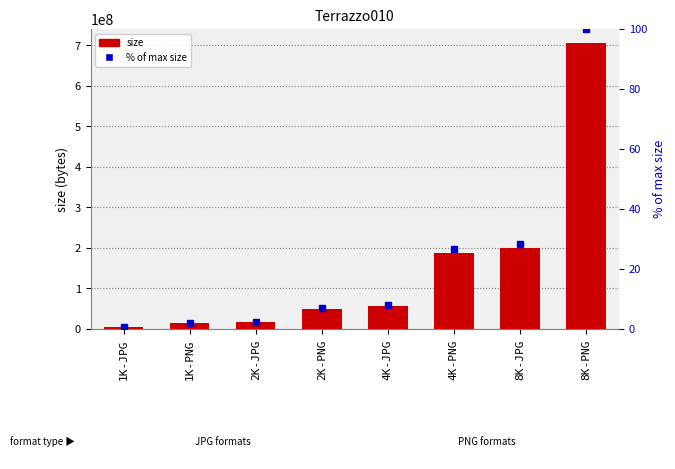

What is the label of the 4th bar from the right?

4K-JPG